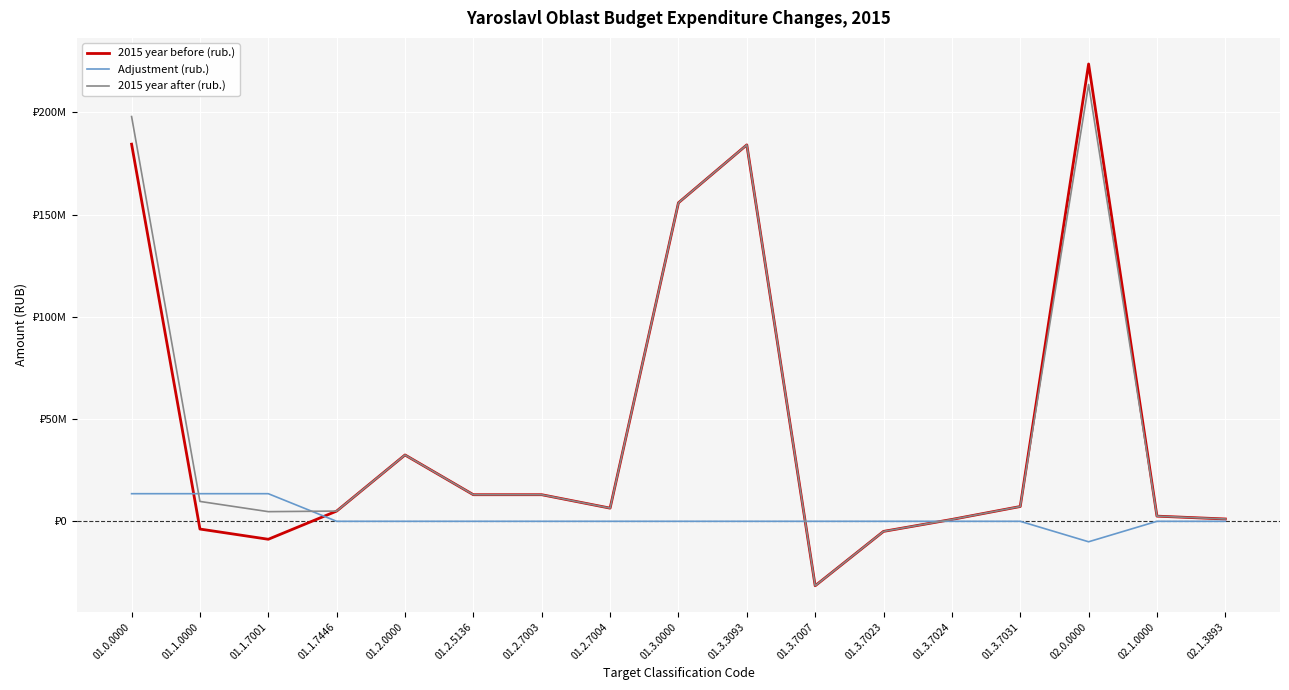

The 2015 year before (rub.) series shows 184395890 at 01.0.0000. True or false?

True